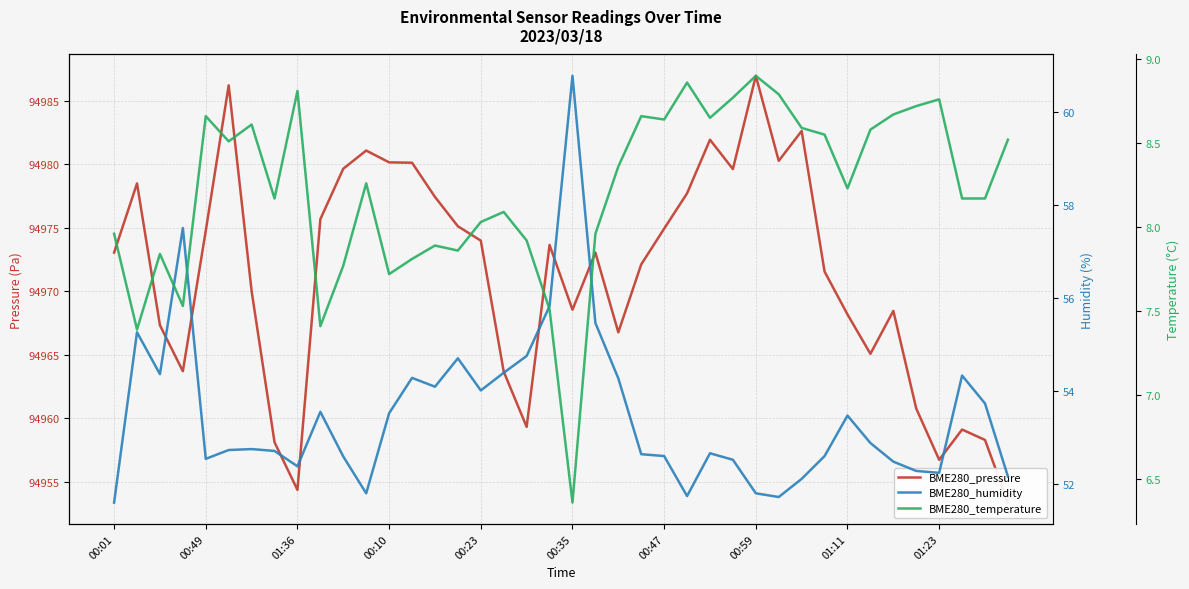

The value of BME280_temperature at 39 is 3.9. True or false?

False